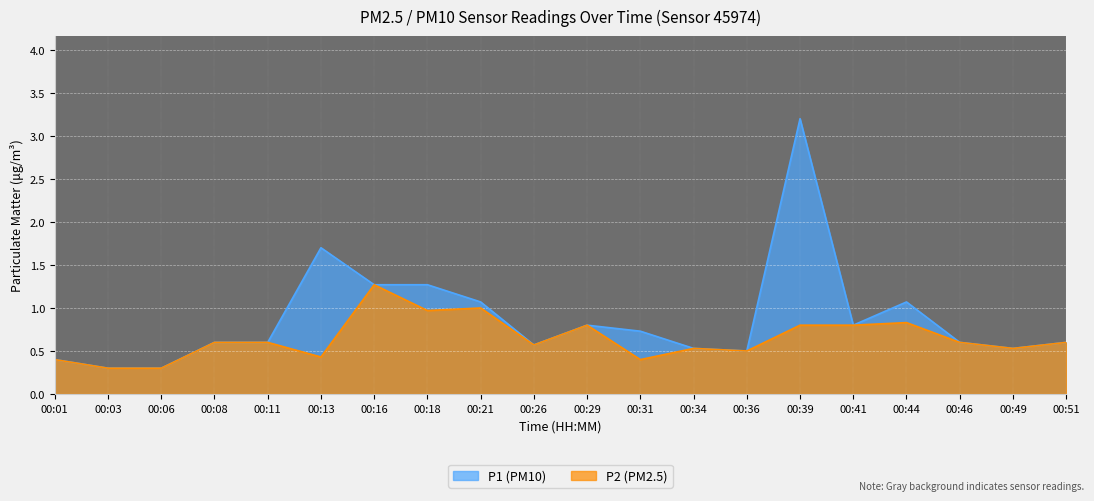

What is the difference between the maximum and minimum values in the P1 series?

2.9